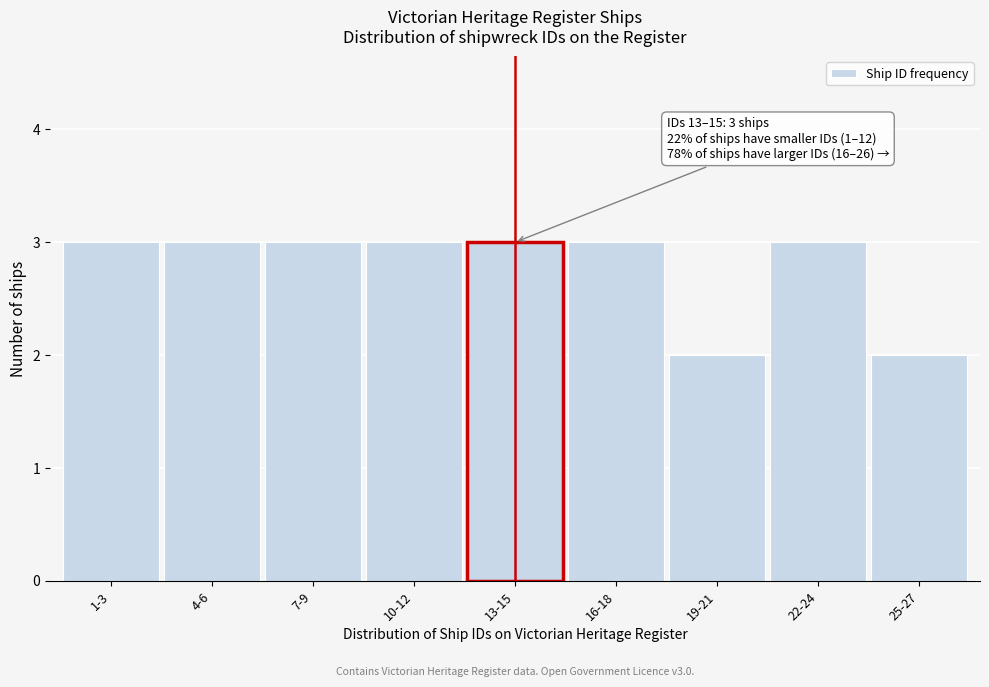

Reading left to right, what are all the values shown in this chart?

1-3=3	4-6=3	7-9=3	10-12=3	13-15=3	16-18=3	19-21=2	22-24=3	25-27=2